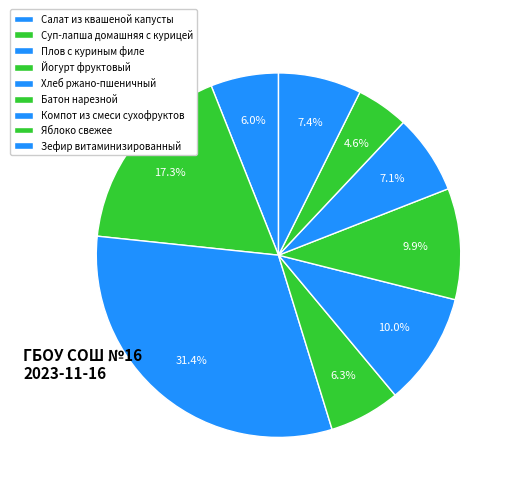

How many segments does this pie chart have?

9